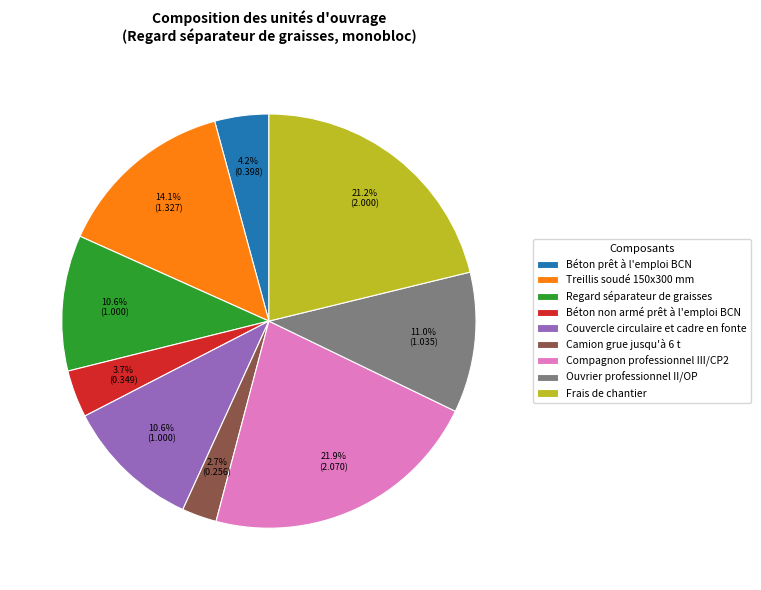

What is the largest slice in the pie chart?

Compagnon professionnel III/CP2